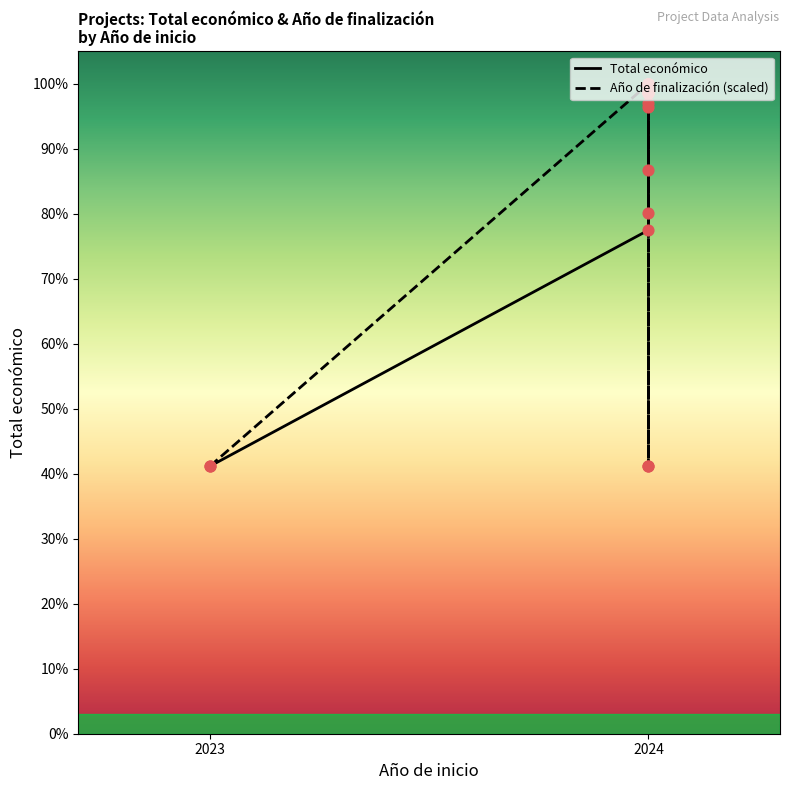

Which series reaches the minimum Y coordinate?

Total económico